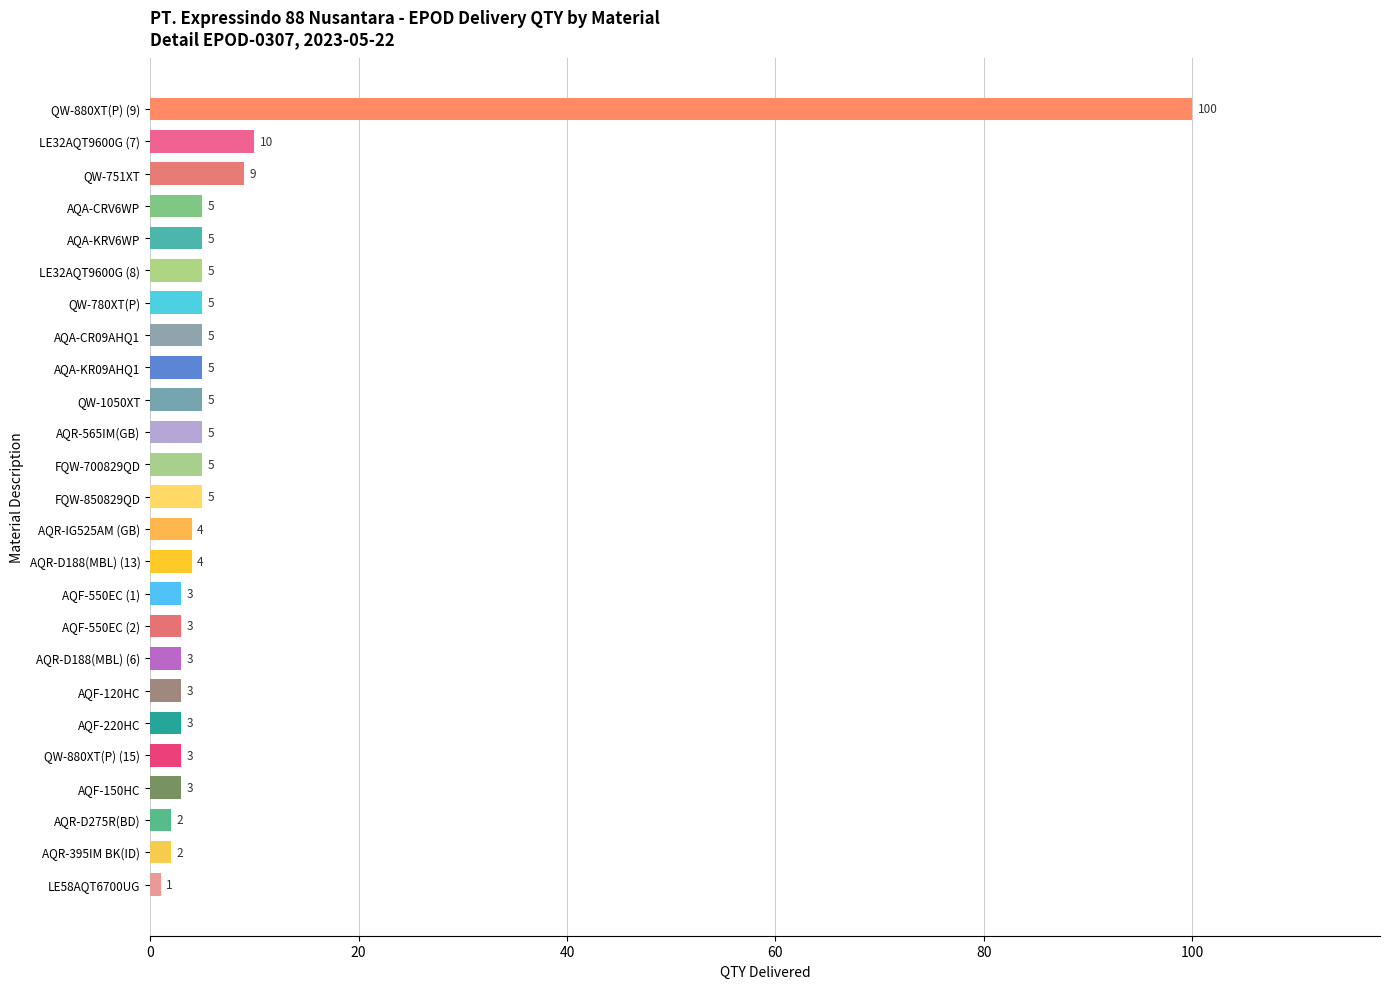

What is the average value?

8